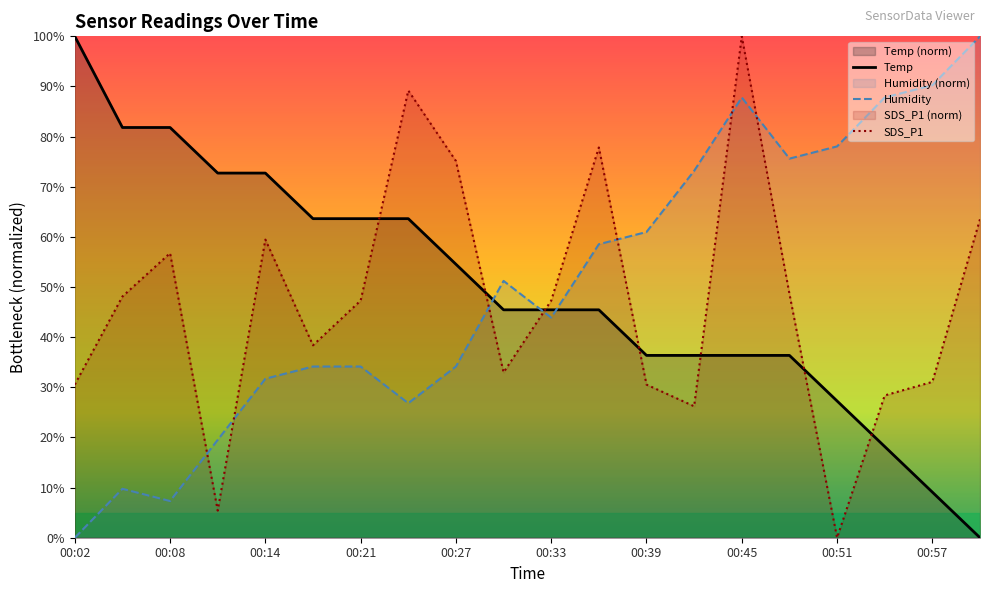

What is the label of the 9th point from the left?

00:27